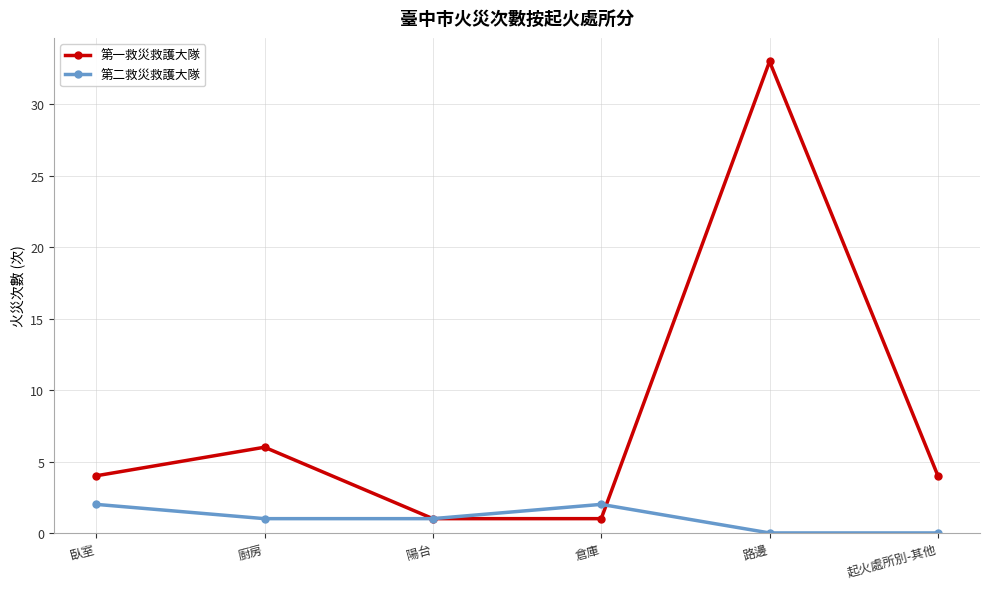

What is the difference between the second highest and second lowest values in the 第二救災救護大隊 series?

2